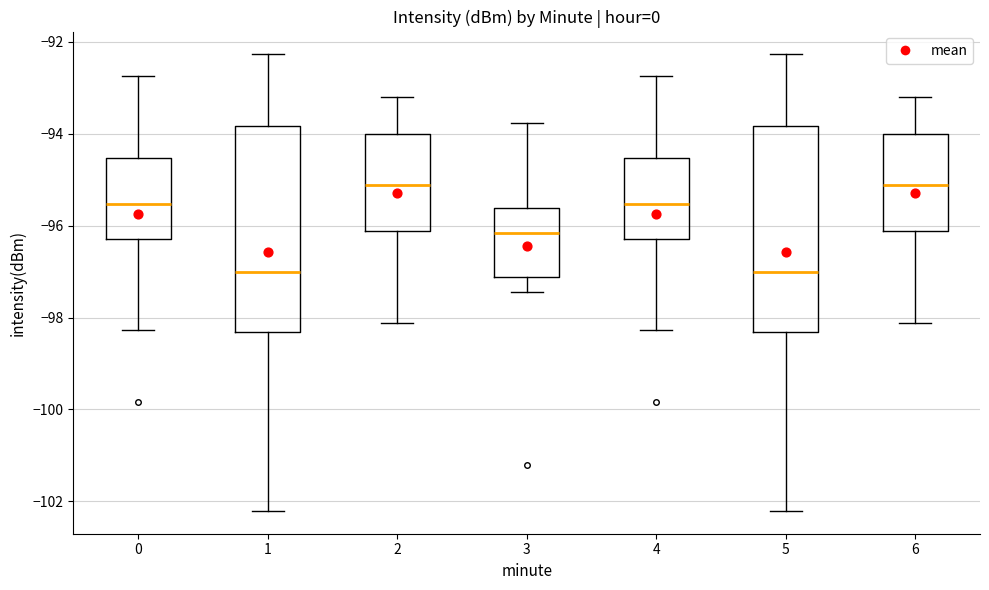

Where does the median line of the box at x = 3 sit on the y-axis? The values are not printed on the chart, so give them approximately, as read against the axis.

-96.2